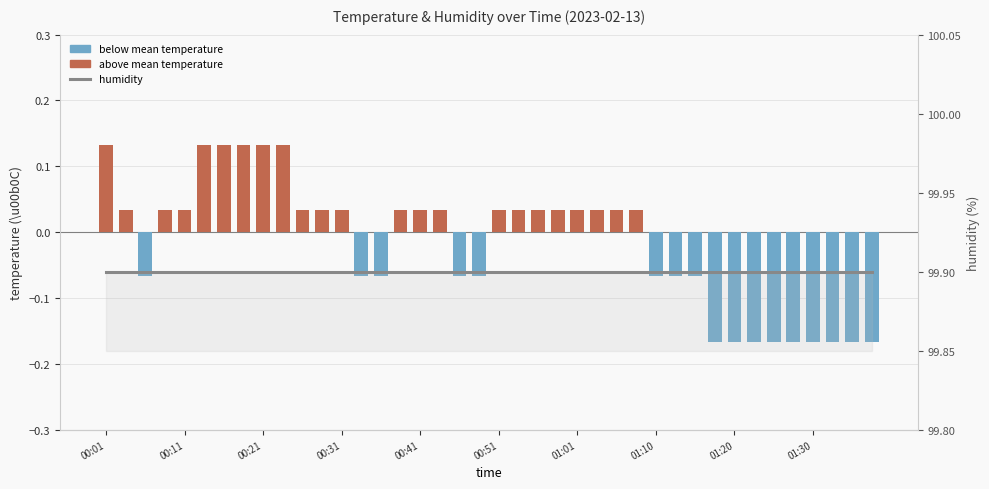

Are the bars grouped side by side (vs. stacked)?

Yes